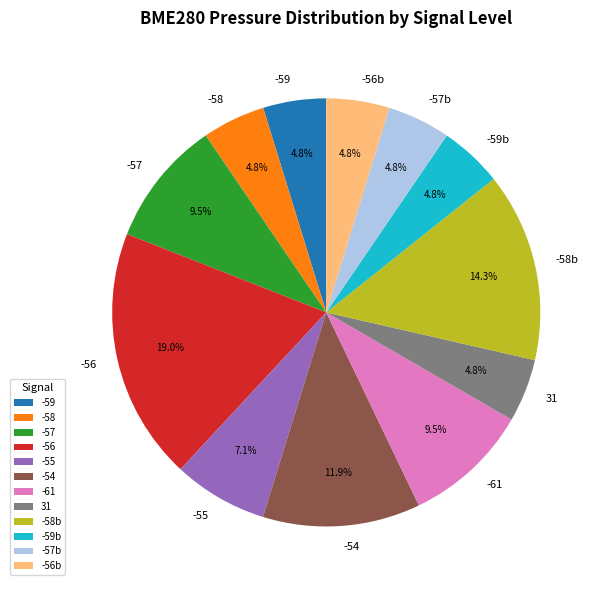

What is the largest slice in the pie chart?

-56